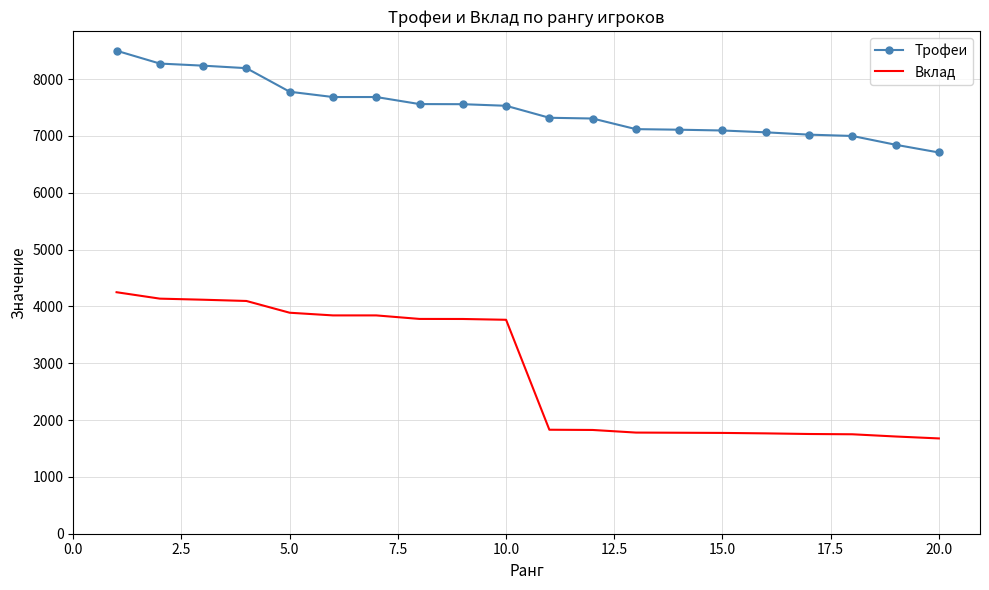

What is the difference between the maximum and minimum values in the Трофеи series?

1791